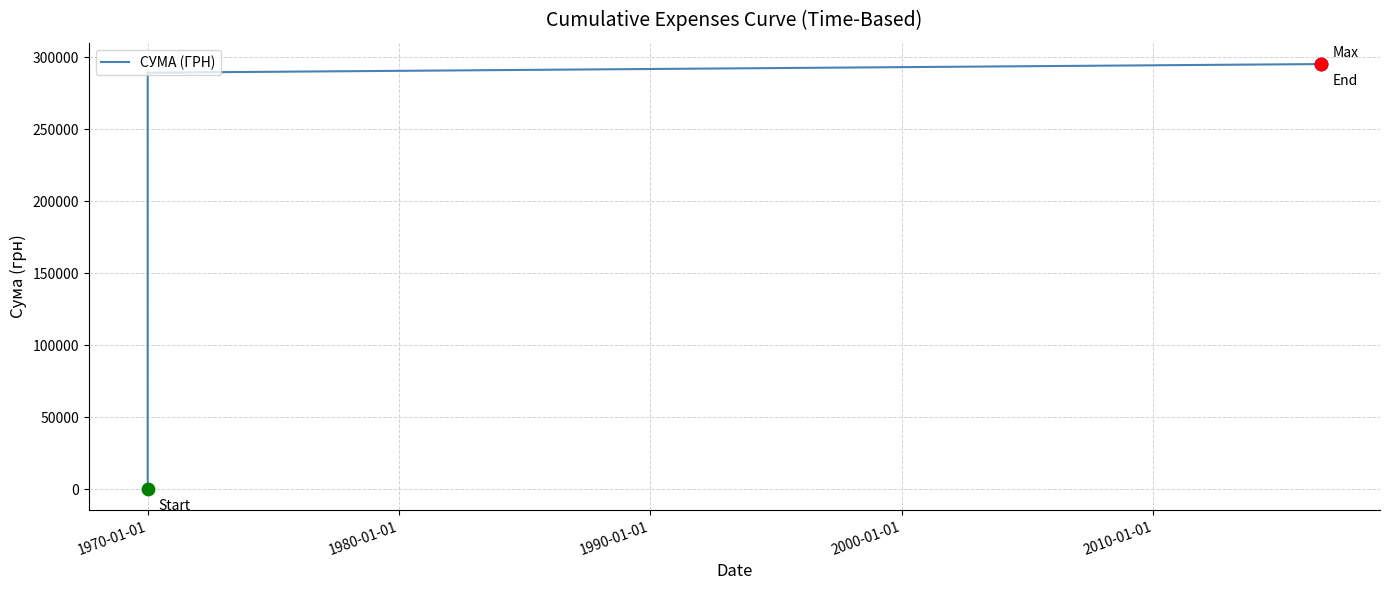

Which has a higher value, 1970-01-01 or 1970-01-01?

1970-01-01